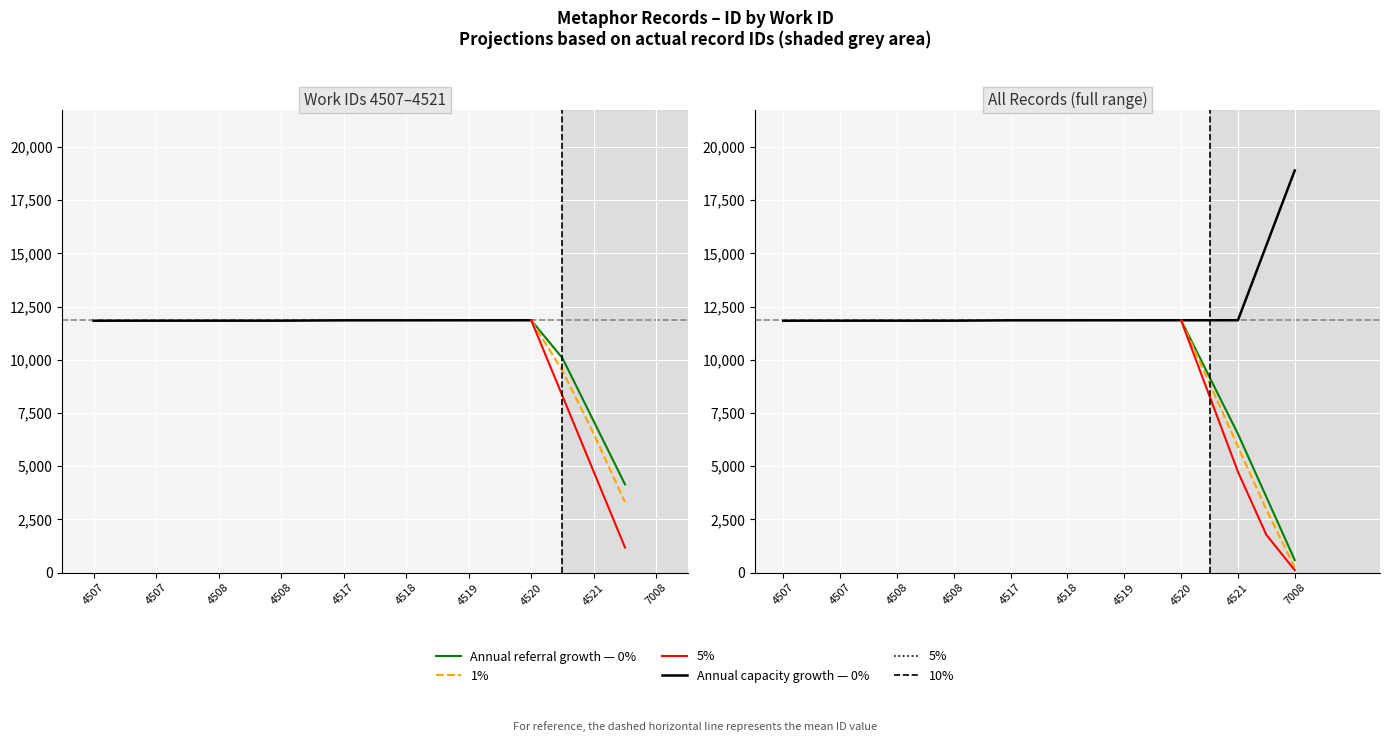

The chart shows a value of 15640 at 4507. True or false?

False